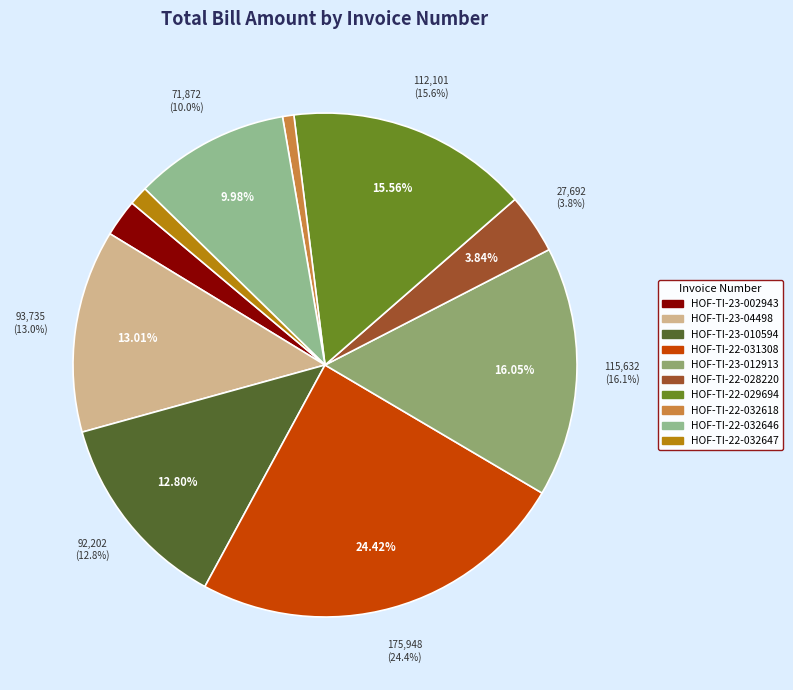

Is the sum of HOF-TI-22-032646 and HOF-TI-22-028220 greater than half?

No